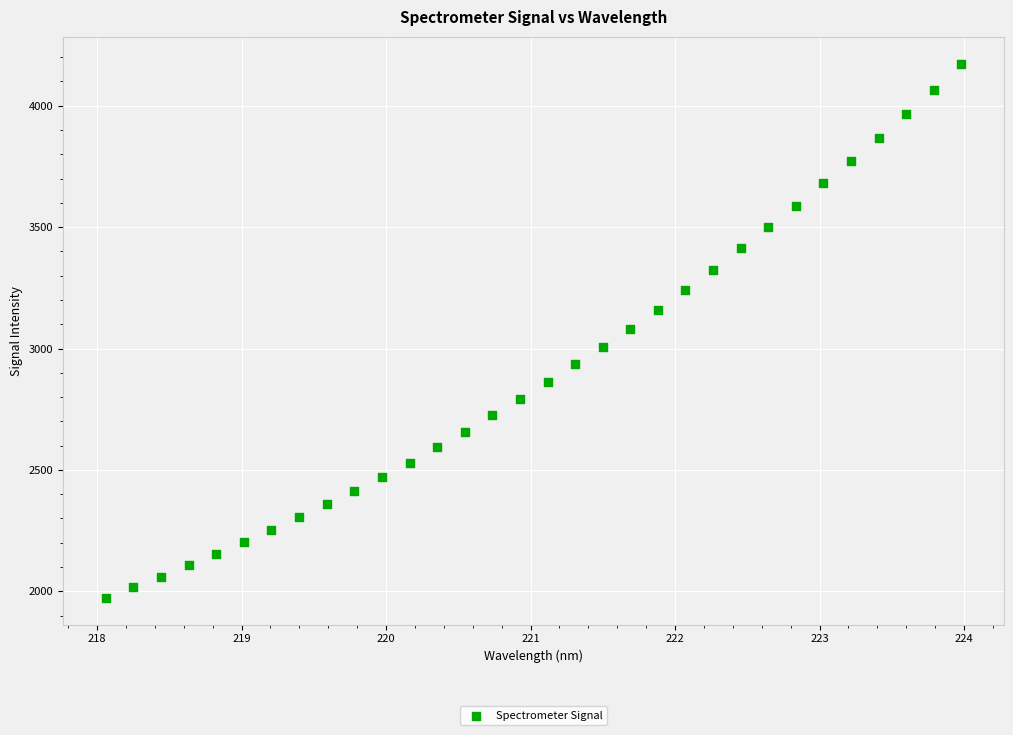

What is the range of Y values (max minus min)?

2201.0